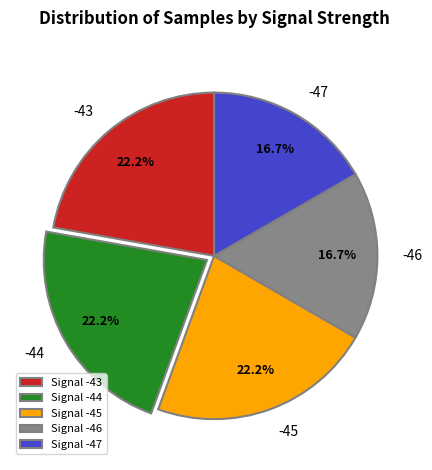

Combined, what portion of the pie is Signal -46 and Signal -43?

38.9%